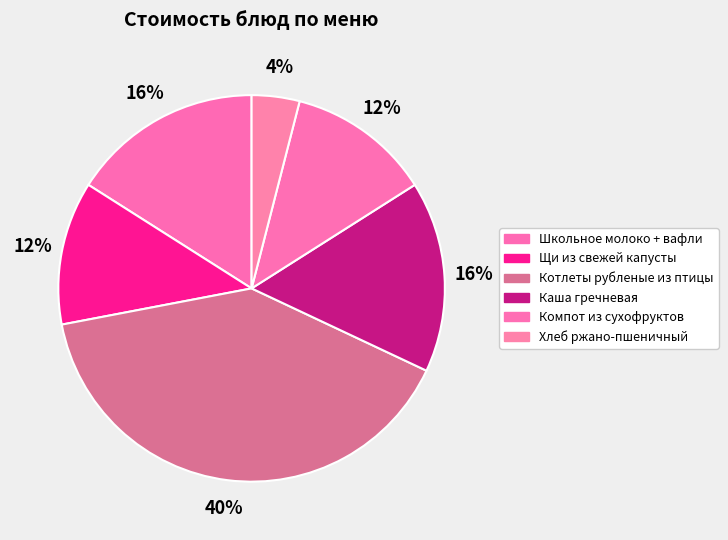

Count the number of slices in the pie.

6